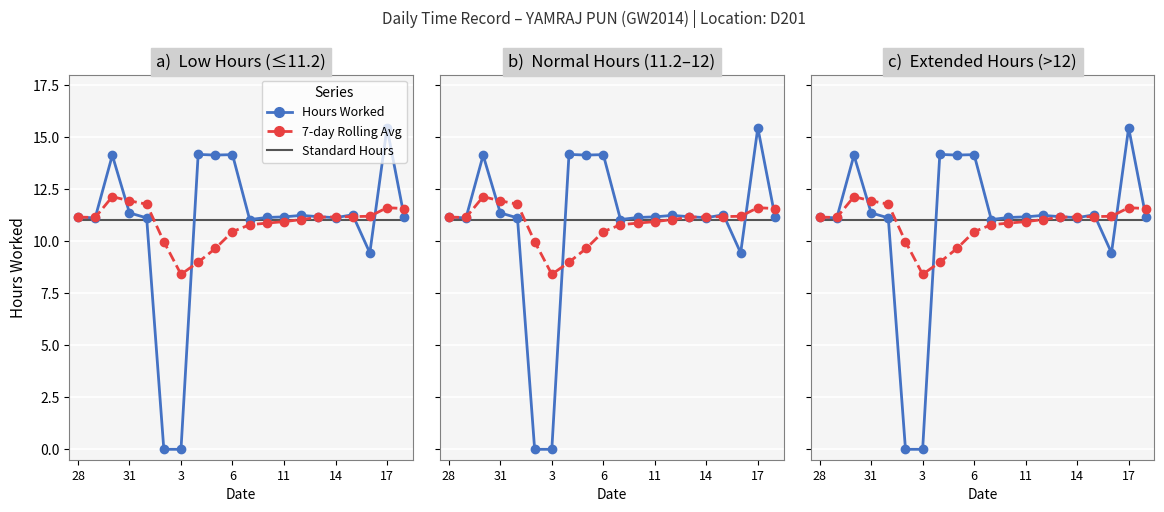

What is the difference between the second highest and second lowest values in the Hours Worked series?

14.2